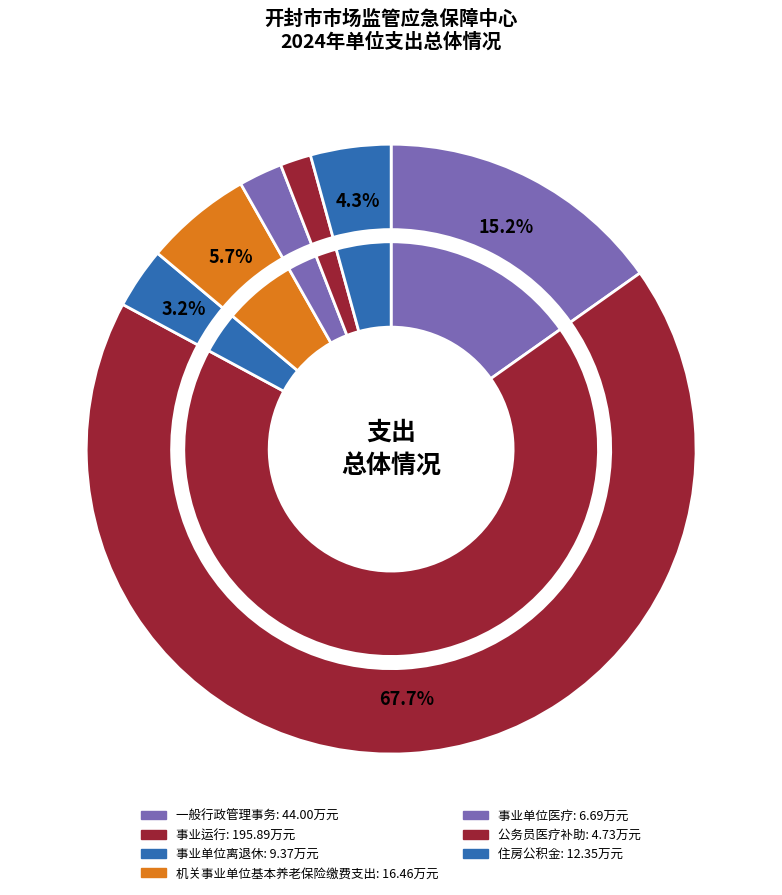

Is there any slice that represents more than half of the pie?

Yes